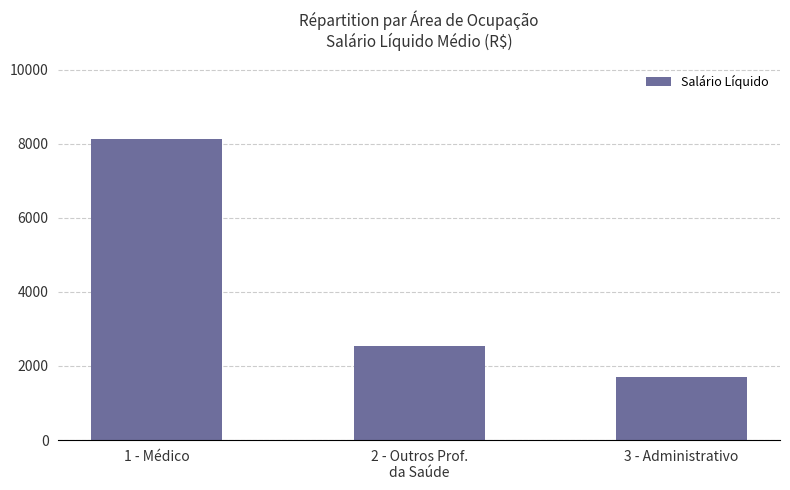

What is the maximum value shown in the chart?

8127.2